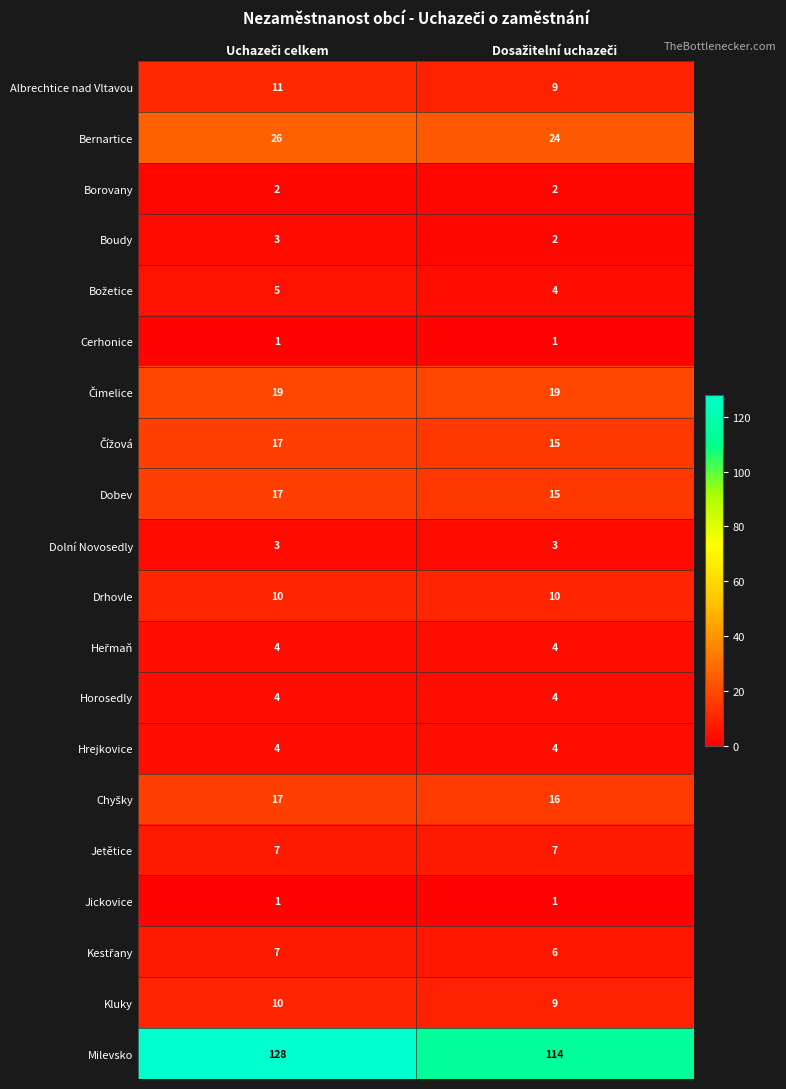

What is the lowest value of the Kluky series?

9